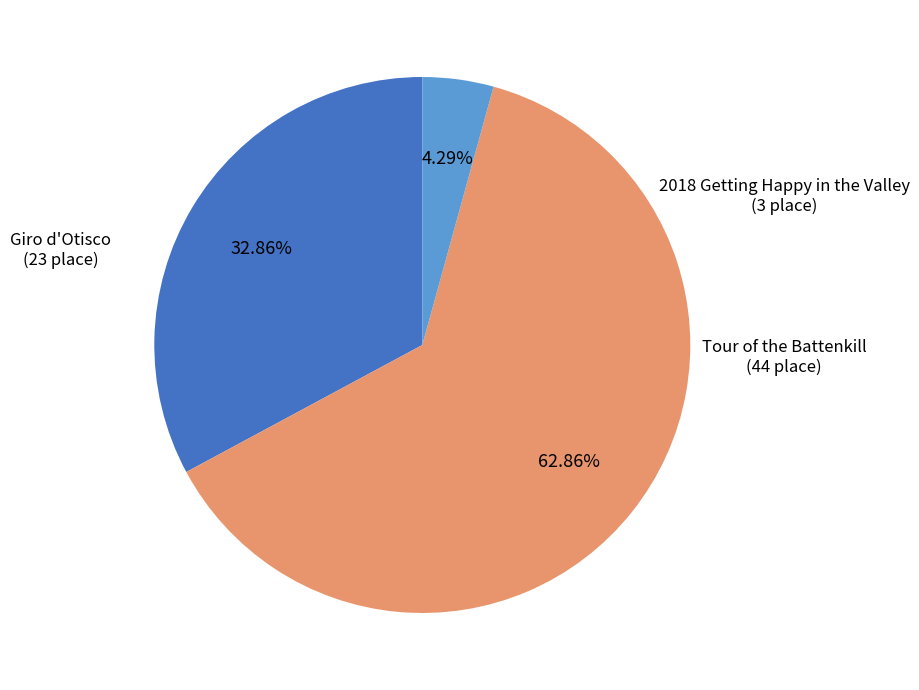

Does Tour of the Battenkill represent more than half of the total?

Yes